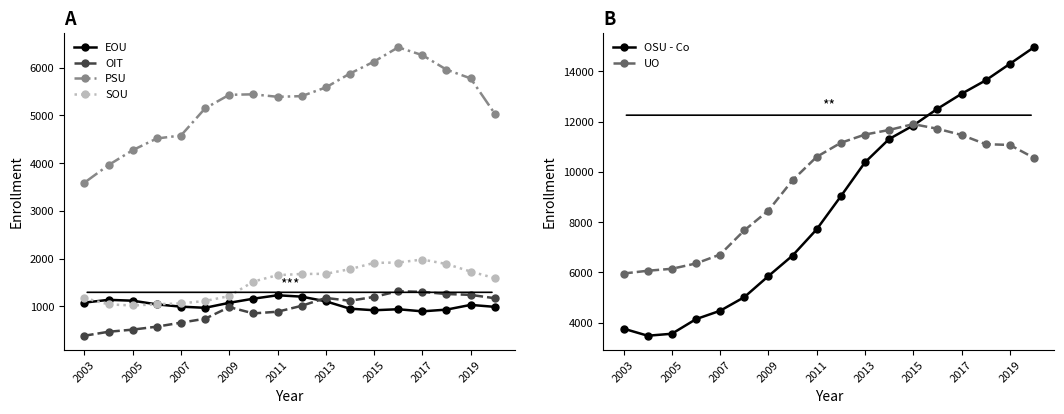

In EOU, how many points are lower than both neighbors (excluding endpoints)?

3